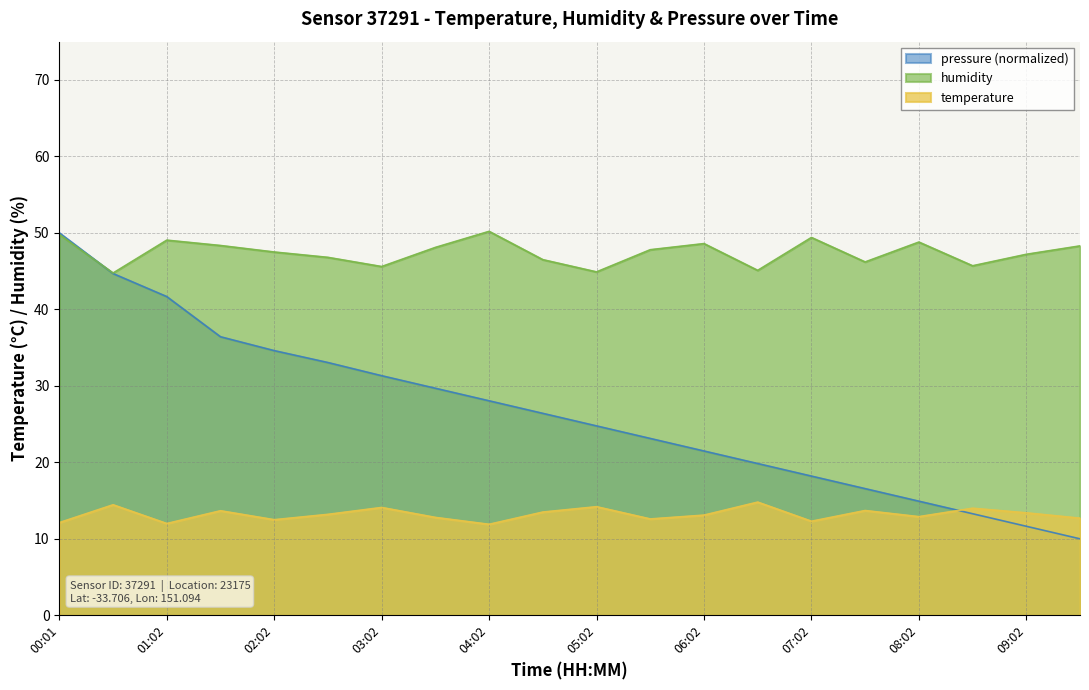

Which series changed the most between 00:01 and 09:02?

pressure (normalized)